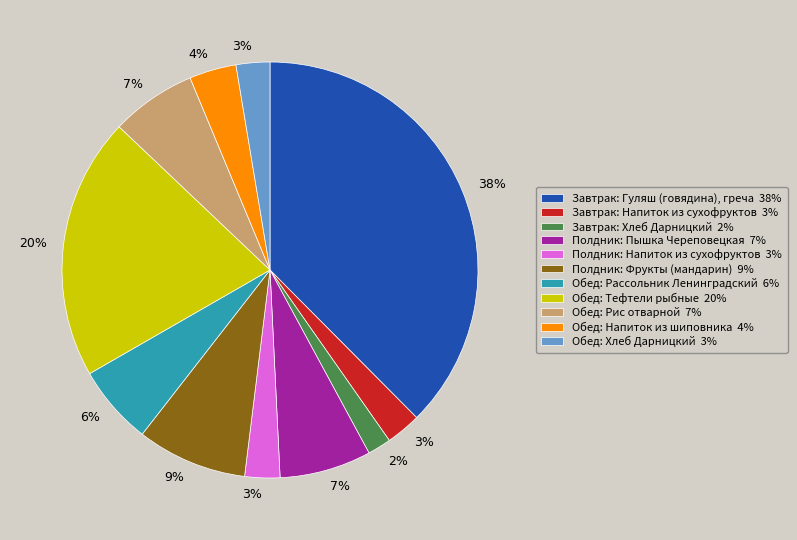

Does Полдник: Напиток из сухофруктов represent more than half of the total?

No